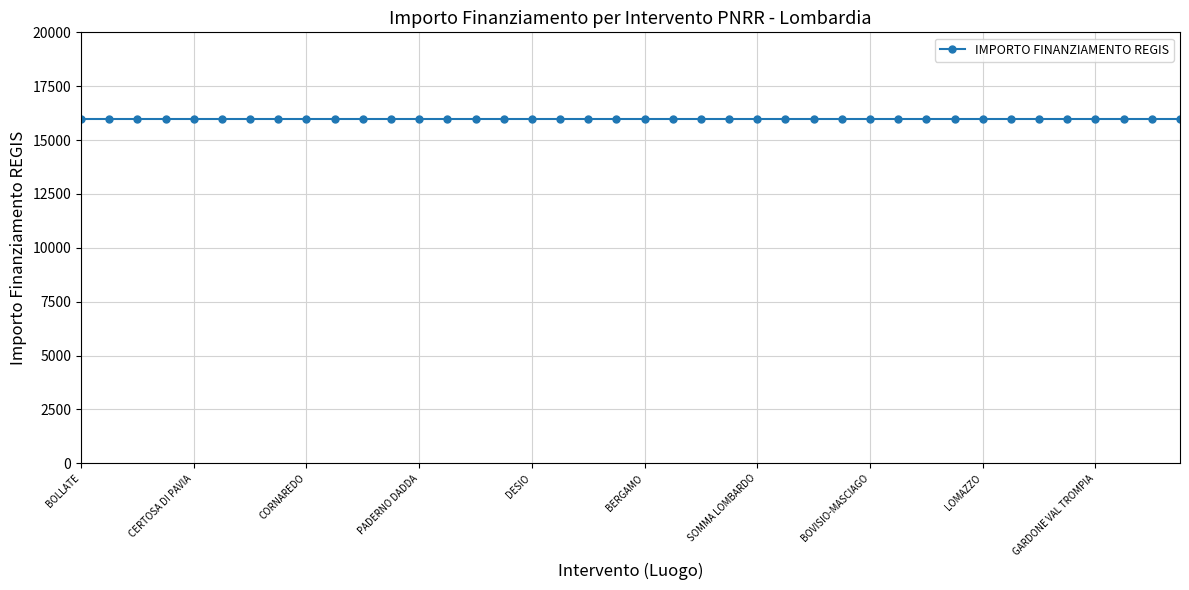

Which series changed the most between CASTIGLIONE DELLE STIVIERE and MILANO?

IMPORTO FINANZIAMENTO REGIS